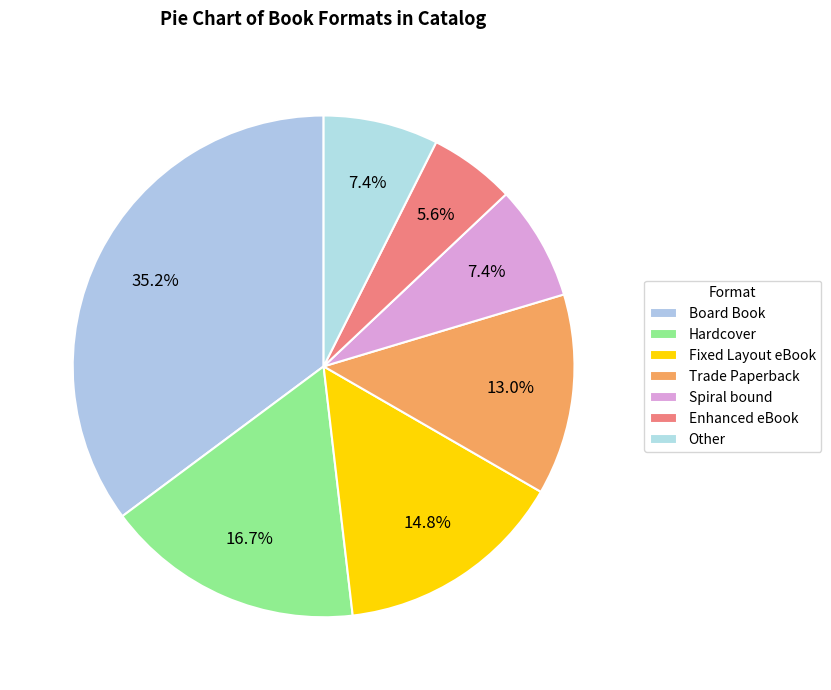

To the nearest percent, what portion does Fixed Layout eBook represent?

15%